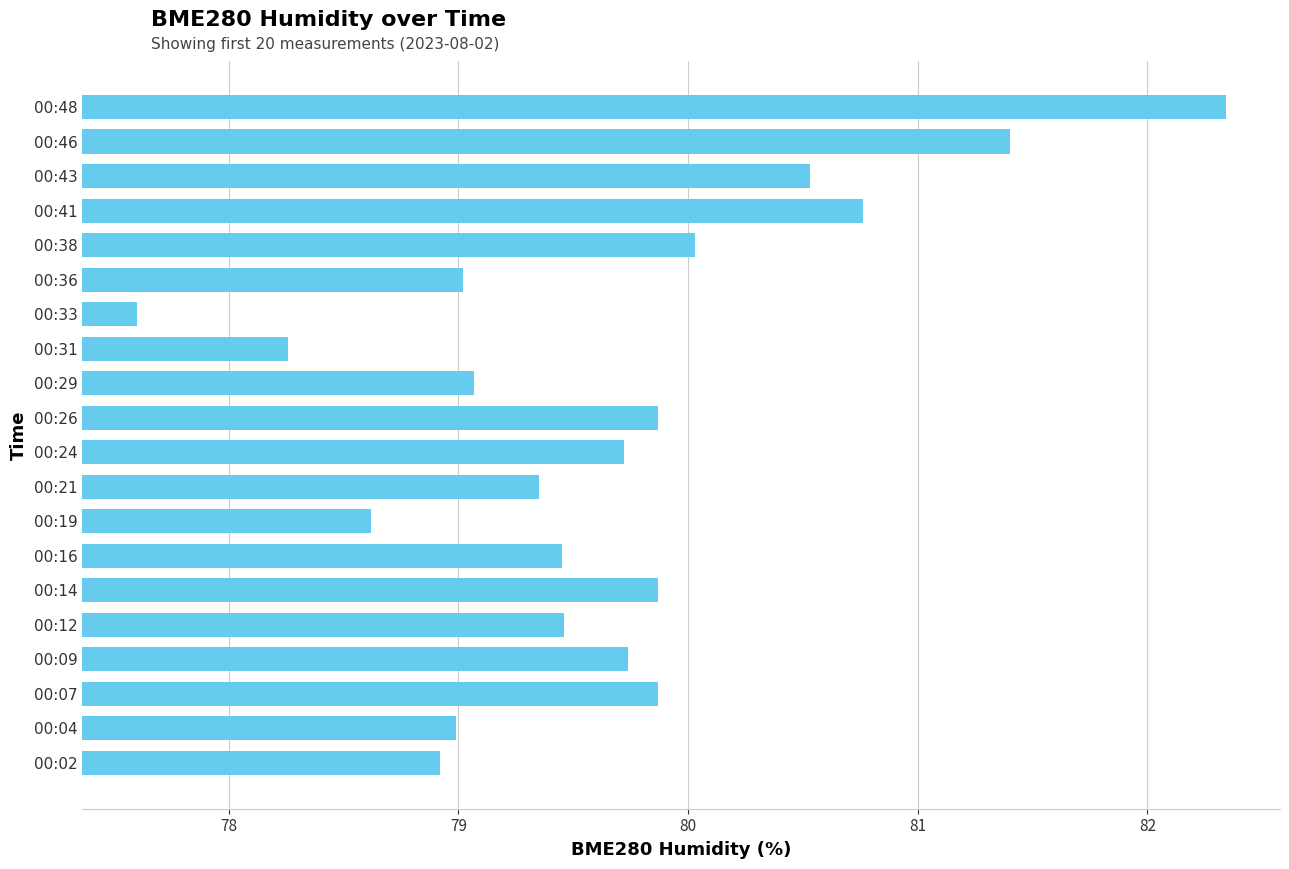

Approximately how many times larger is the value at 00:19 compared to 00:04?

1.0